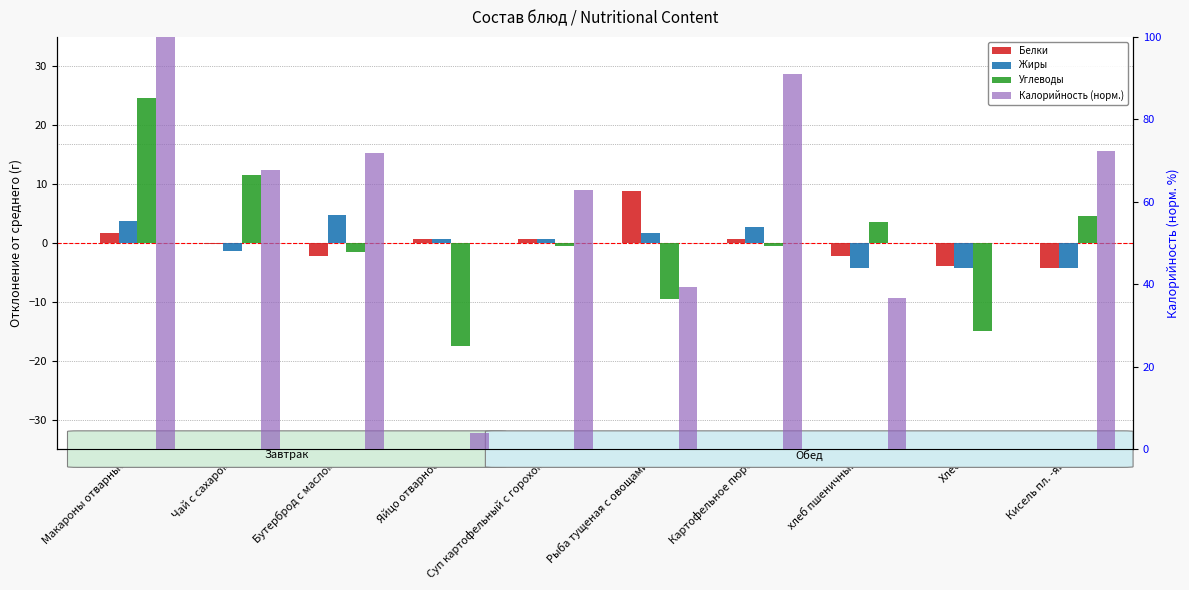

Rank the categories by Жиры value from lowest to highest.

хлеб пшеничный, Кисель пл. -яг., Хлеб, Чай с сахаром, Яйцо отварное, Суп картофельный с горохом, Рыба тущеная с овощами, Картофельное пюре, Макароны отварные, Бутерброд с маслом